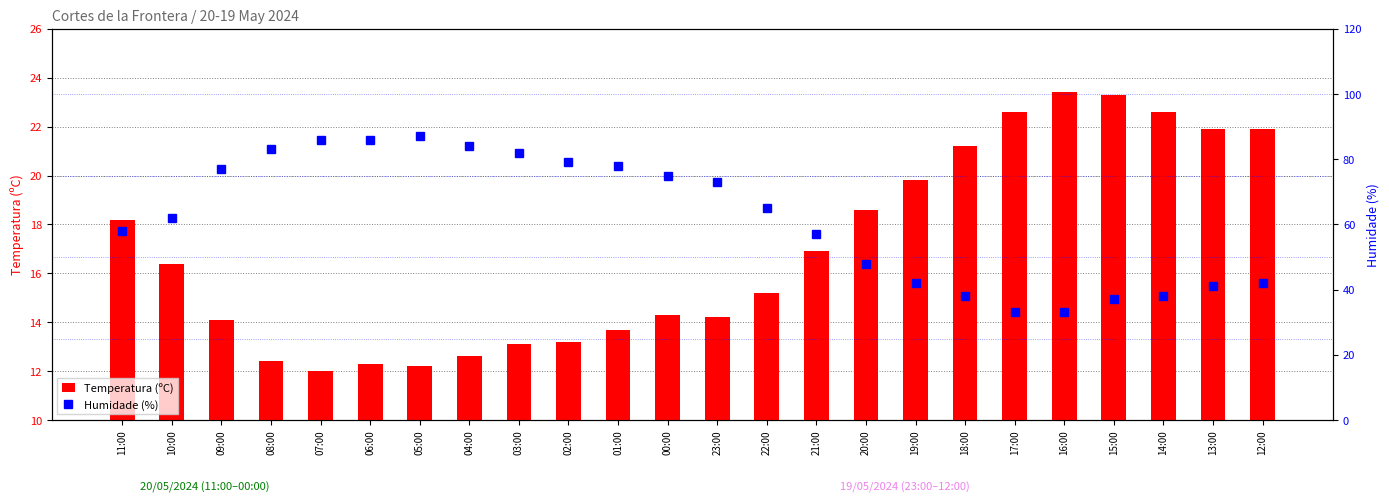

Reading left to right, transcribe all the data shown in this chart.

Temperatura (ºC): 11:00=18.2	10:00=16.4	09:00=14.1	08:00=12.4	07:00=12.0	06:00=12.3	05:00=12.2	04:00=12.6	03:00=13.1	02:00=13.2	01:00=13.7	00:00=14.3	23:00=14.2	22:00=15.2	21:00=16.9	20:00=18.6	19:00=19.8	18:00=21.2	17:00=22.6	16:00=23.4	15:00=23.3	14:00=22.6	13:00=21.9	12:00=21.9
Humidade (%): 11:00=58.0	10:00=62.0	09:00=77.0	08:00=83.0	07:00=86.0	06:00=86.0	05:00=87.0	04:00=84.0	03:00=82.0	02:00=79.0	01:00=78.0	00:00=75.0	23:00=73.0	22:00=65.0	21:00=57.0	20:00=48.0	19:00=42.0	18:00=38.0	17:00=33.0	16:00=33.0	15:00=37.0	14:00=38.0	13:00=41.0	12:00=42.0